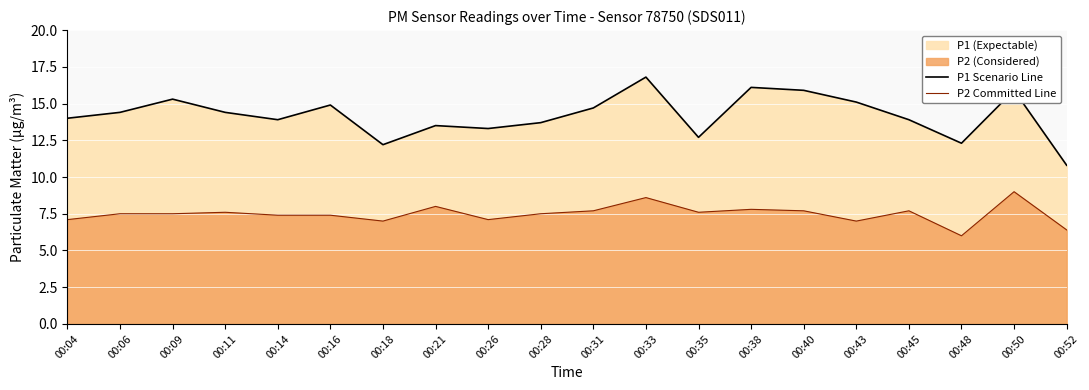

What is the spread (max minus min) of values at 00:11?

6.8